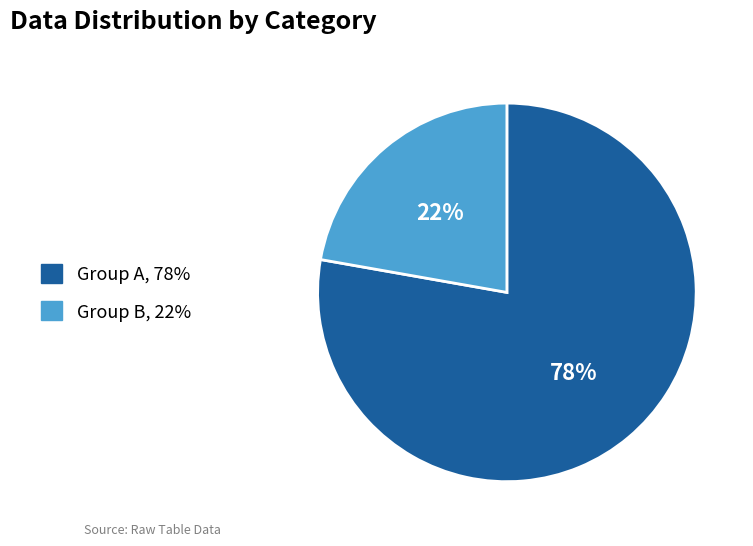

Which has a higher value, Group A, 78% or Group B, 22%?

Group A, 78%